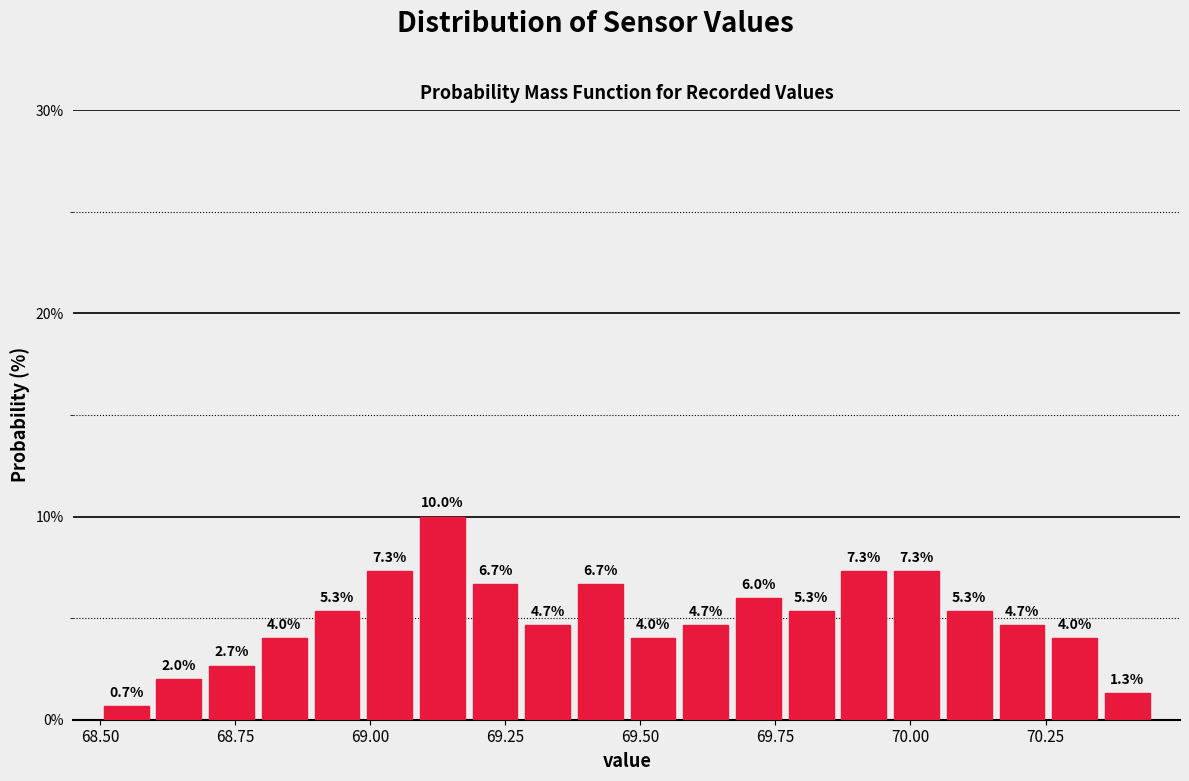

Read against the x-axis, roughly where is the centre of the tallest bar?

69.15